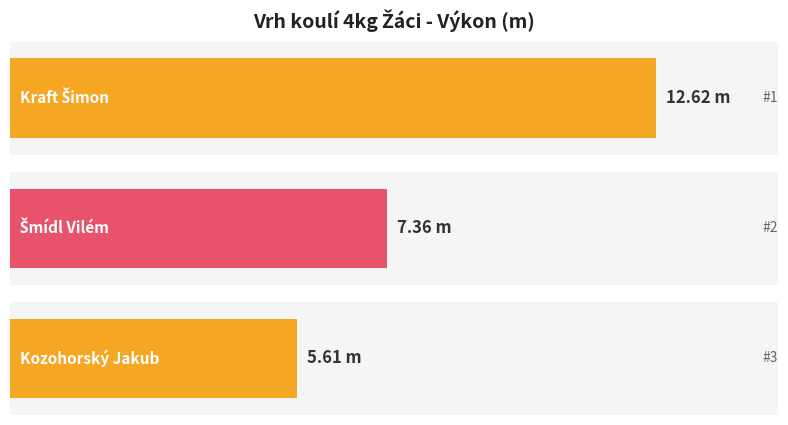

What is the approximate value at Šmídl Vilém?

7.4